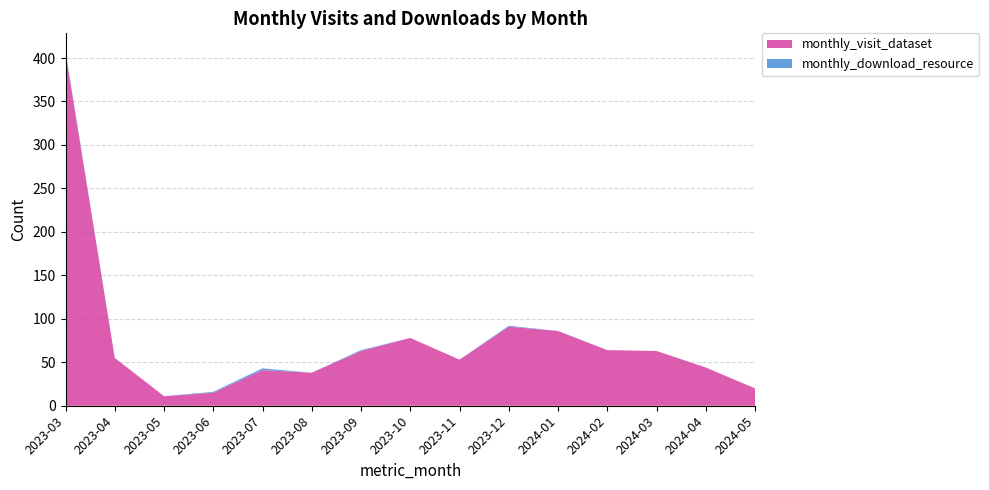

Reading left to right, extract all data points from this chart.

monthly_visit_dataset: 406	55	11	15	41	38	63	78	53	91	86	64	63	44	20
monthly_download_resource: 2	0	0	1	2	0	1	0	0	1	0	0	0	0	0